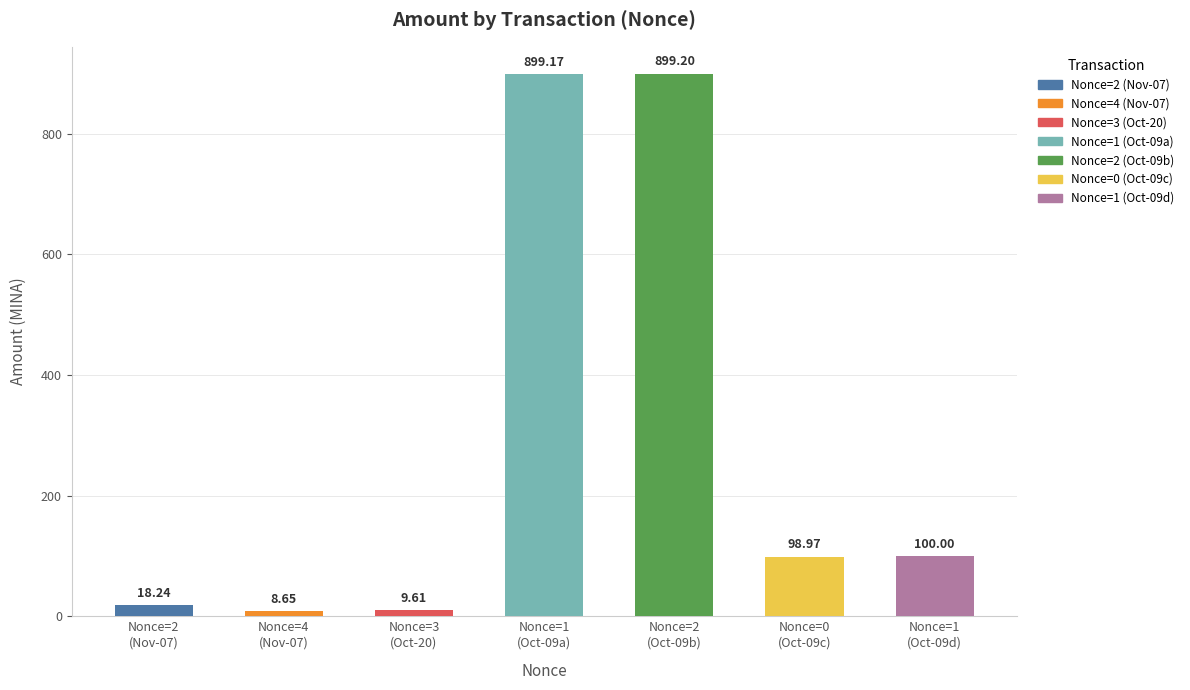

What is the change in value from 3 to 1?

+90.4